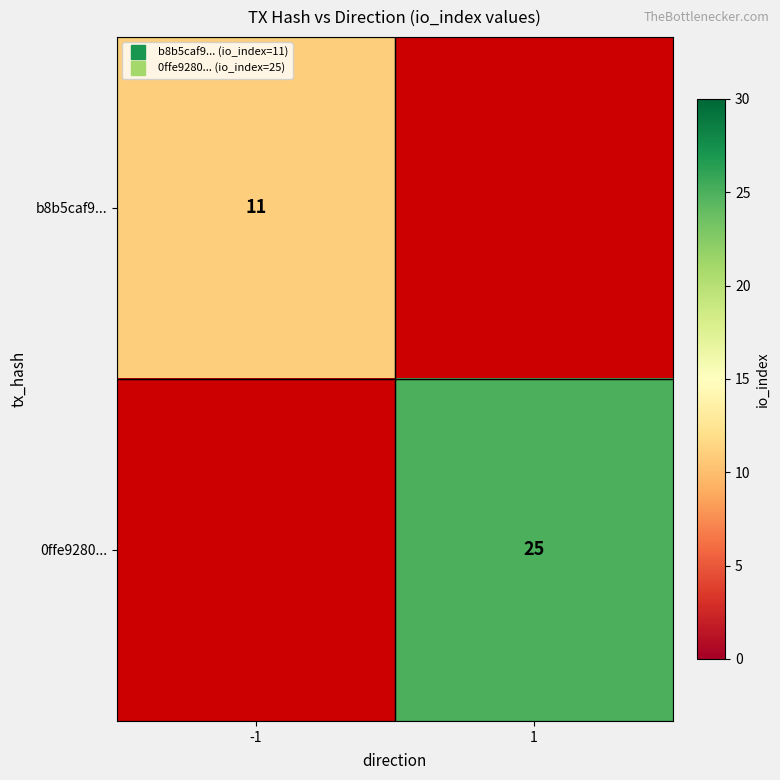

How many data points does each series have?

2